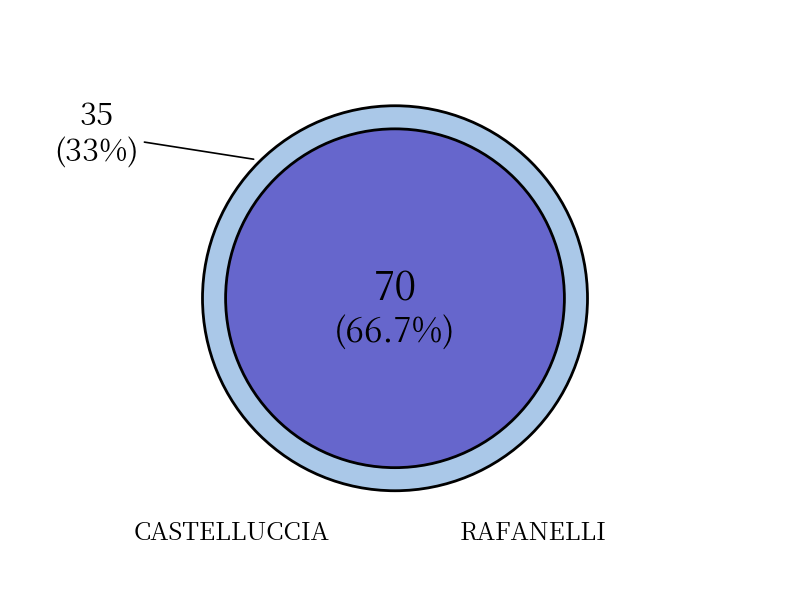

Do RAFANELLI and CASTELLUCCIA together represent more than half of the pie?

Yes